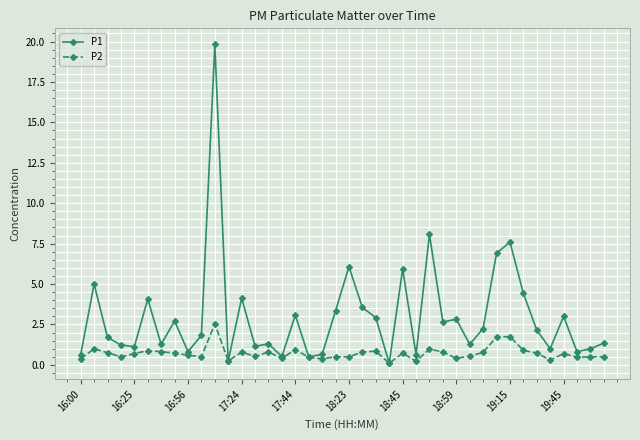

Which series has the largest total across all categories?

P1